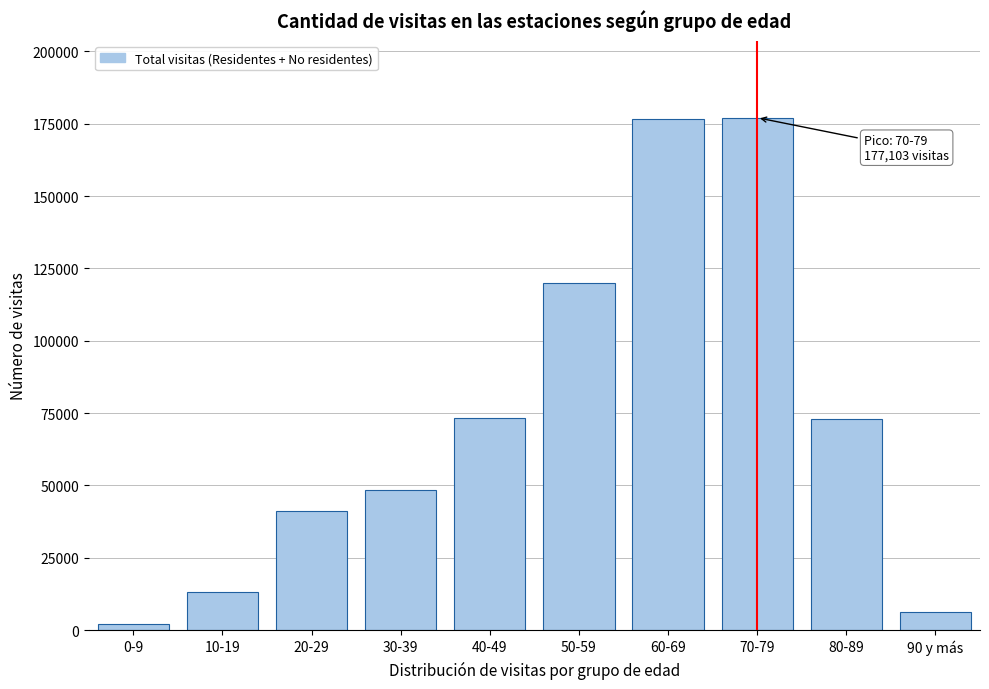

Which has a higher value, 60-69 or 50-59?

60-69